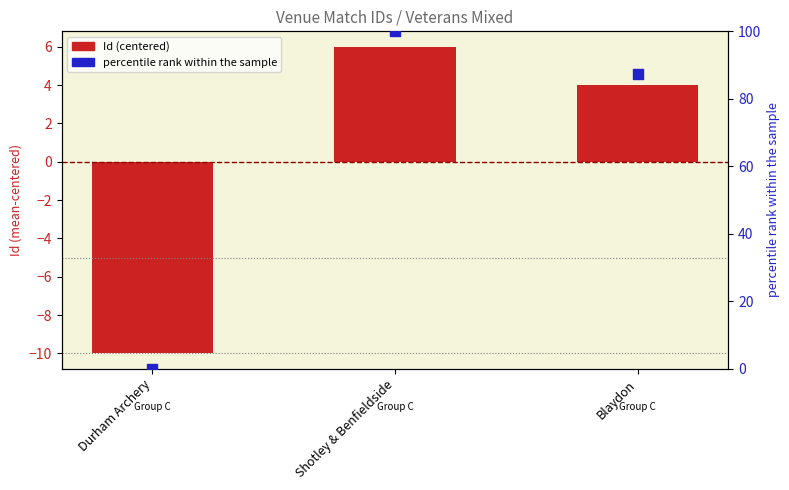

At which category is the sum across all series the highest?

Shotley & Benfieldside